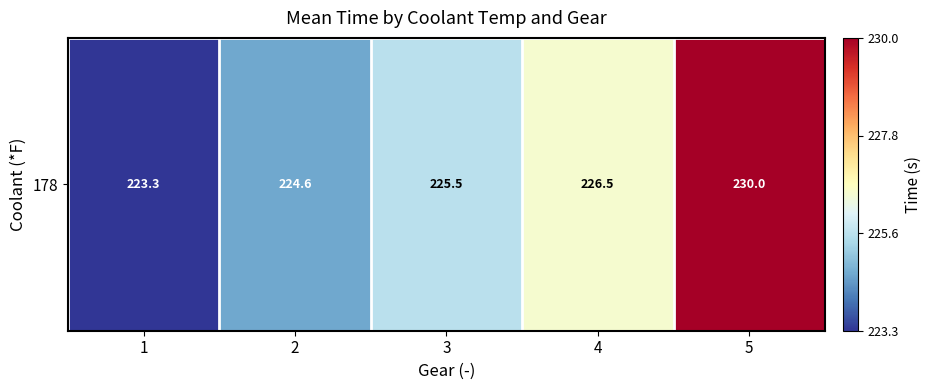

Reading left to right, list all the values displayed in this chart.

1=223.3	2=224.6	3=225.5	4=226.5	5=230.0